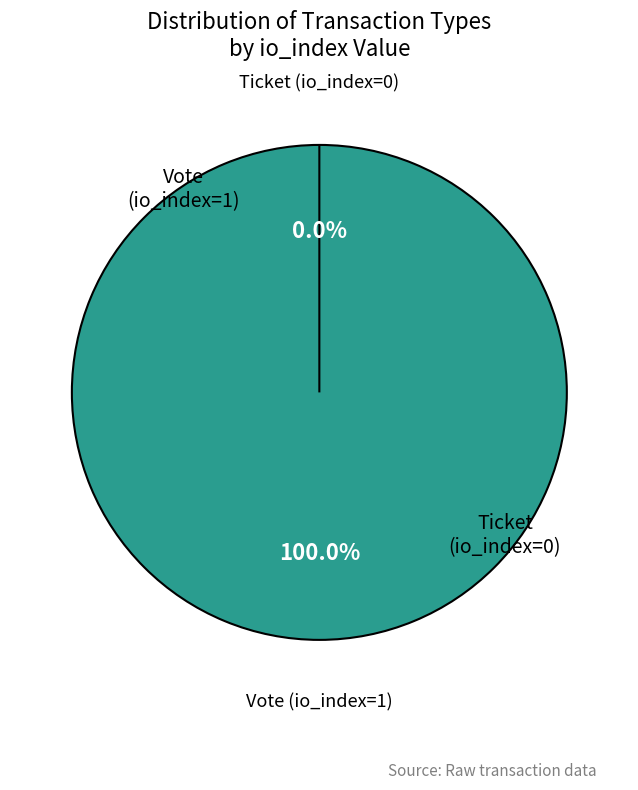

Which slice represents more than half of the pie?

Vote (io_index=1)